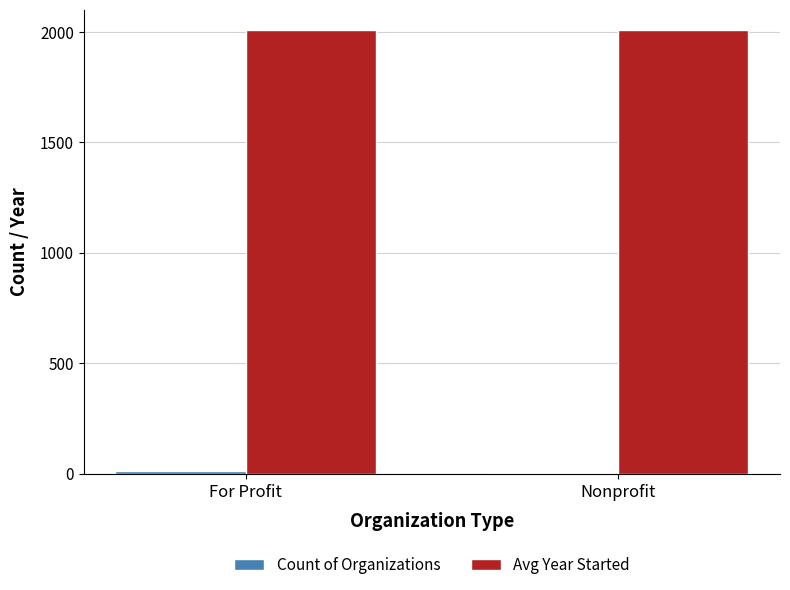

What is the sum of all Avg Year Started values?

4018